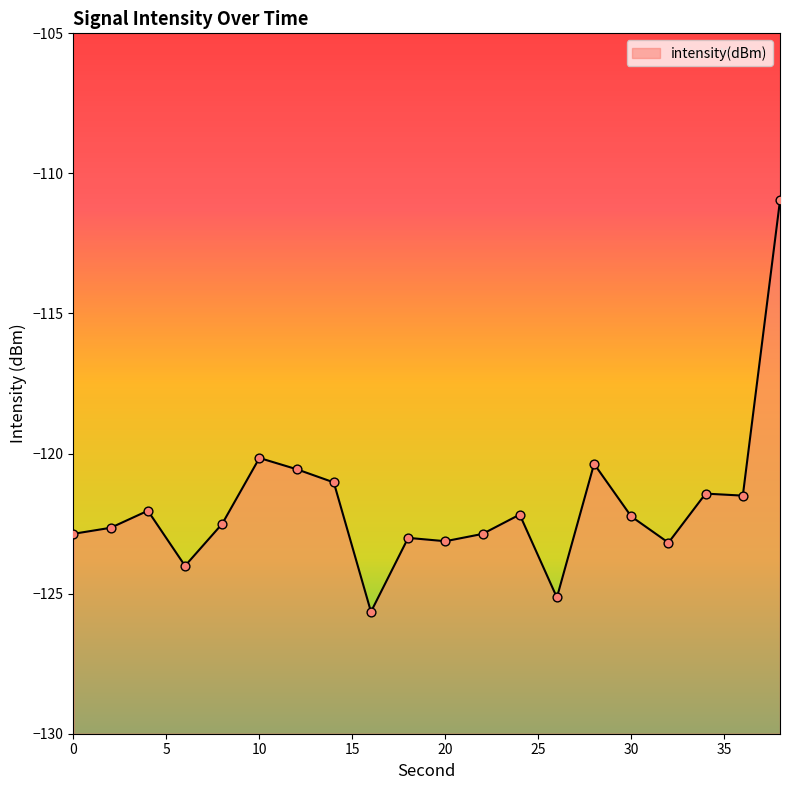

What is the change in value from 12 to 36?

-0.9